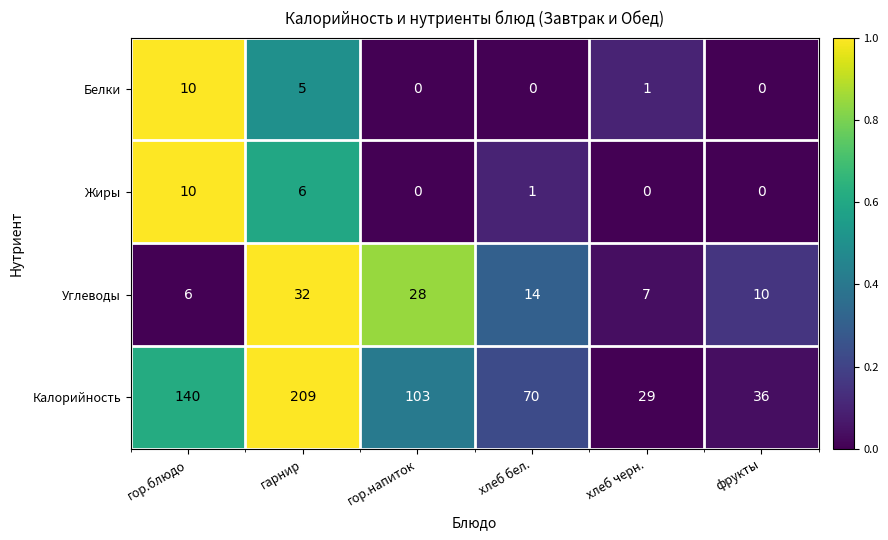

Is it true that Калорийность equals 36 at фрукты?

True